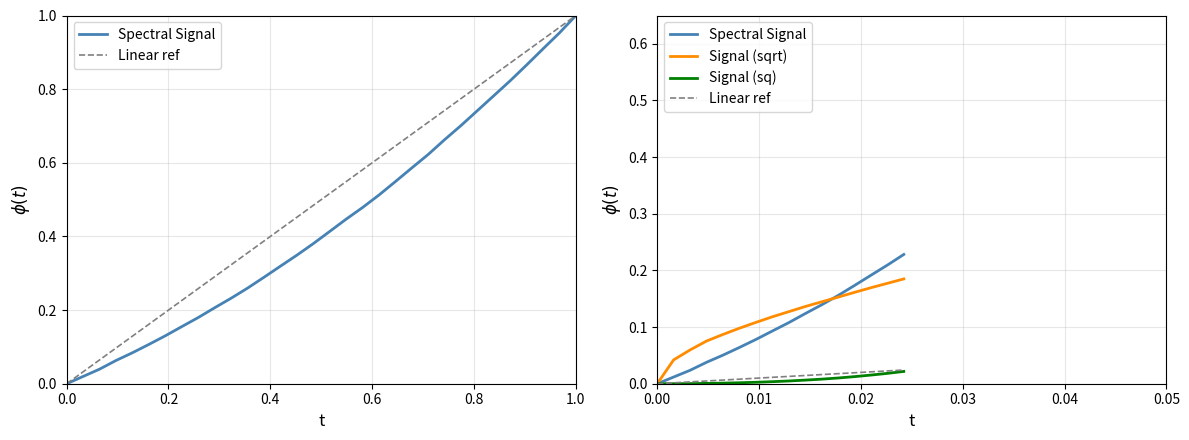

How many values in Spectral Signal are above zero?

15